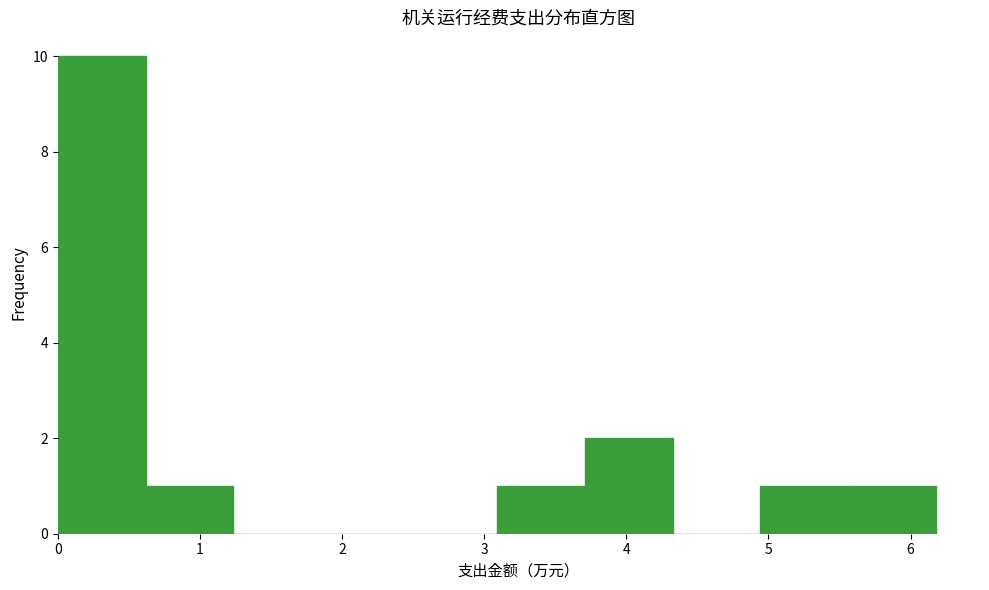

Reading left to right, list every bar in this chart as the range it spans on the x-axis followed by its height. Neither the bar edges nor the heights are printed on the chart, so give them approximately, as read against the axes.

0.0 to 0.6: 10
0.6 to 1.2: 1
1.2 to 1.9: 0
1.9 to 2.5: 0
2.5 to 3.1: 0
3.1 to 3.7: 1
3.7 to 4.3: 2
4.3 to 4.9: 0
4.9 to 5.6: 1
5.6 to 6.2: 1